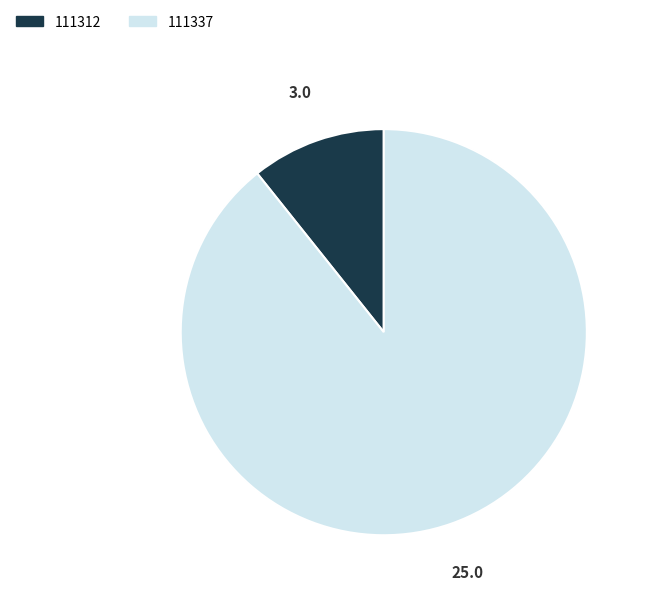

Is the sum of 111337 and 111312 greater than half?

Yes